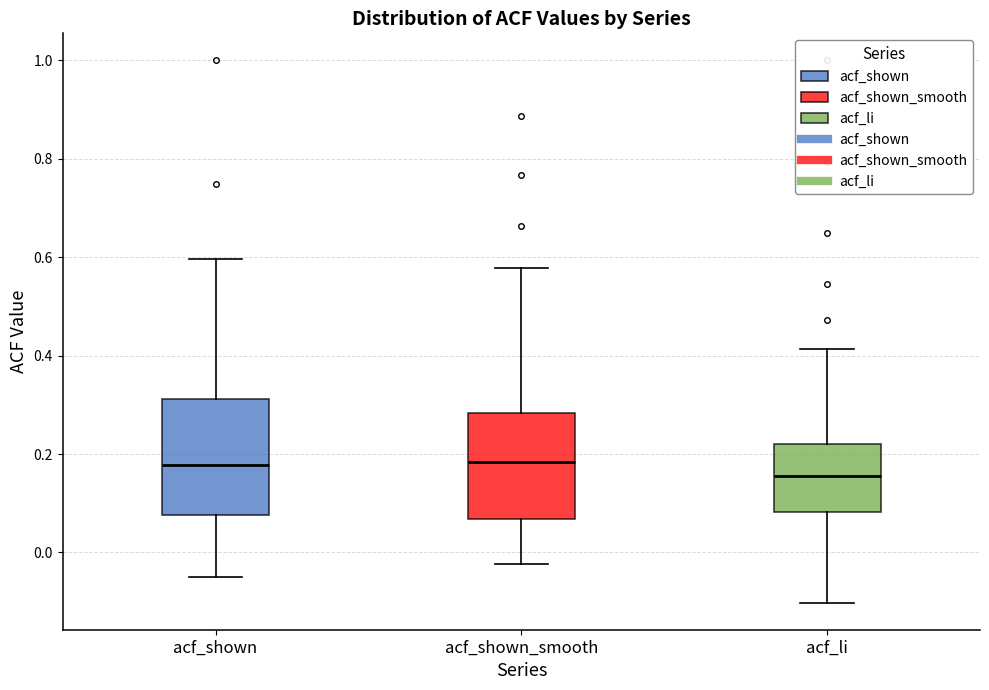

Reading left to right, read every box against the y-axis: the position of its median line, the range the box covers, and the ends of its whiskers. The values are not printed on the chart, so give them approximately, as read against the axis.

acf_shown: median 0.18, box 0.08 to 0.32, whiskers -0.04 to 0.60
acf_shown_smooth: median 0.18, box 0.06 to 0.28, whiskers -0.02 to 0.58
acf_li: median 0.16, box 0.08 to 0.22, whiskers -0.10 to 0.42